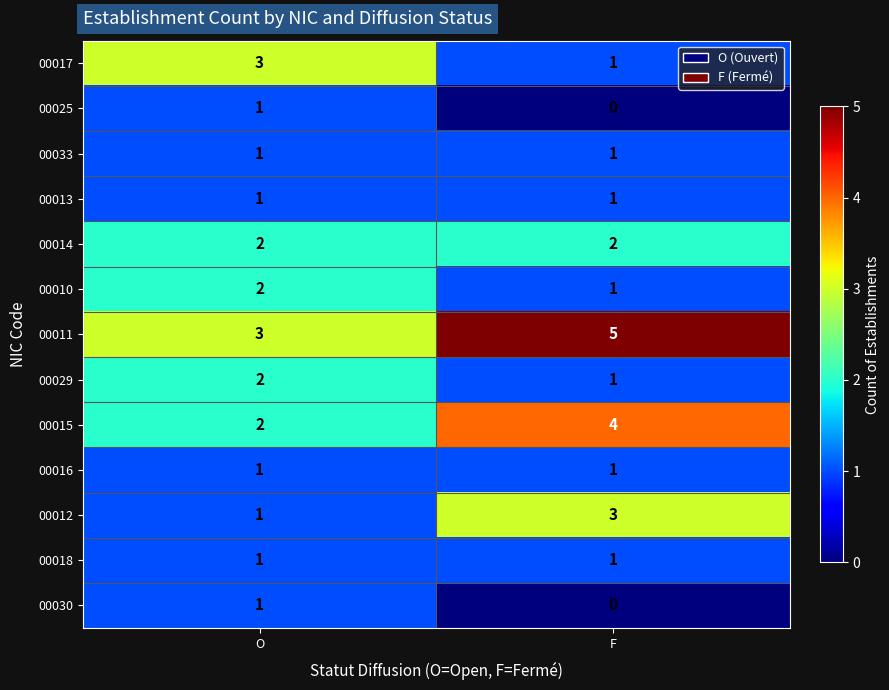

Reading left to right, extract all data points from this chart.

00017: 3	1
00025: 1	0
00033: 1	1
00013: 1	1
00014: 2	2
00010: 2	1
00011: 3	5
00029: 2	1
00015: 2	4
00016: 1	1
00012: 1	3
00018: 1	1
00030: 1	0